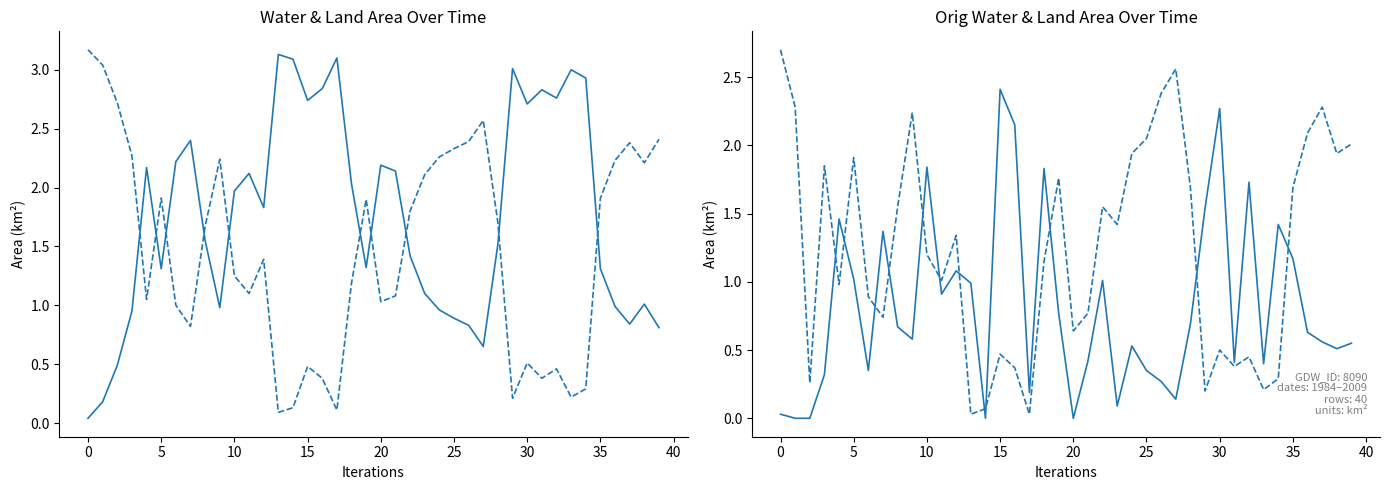

What is the total value across all series at 18?

6.2